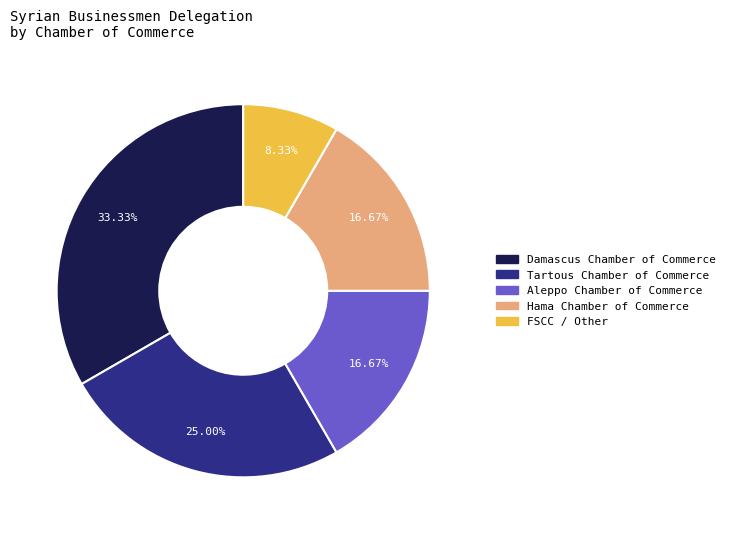

True or false: Hama Chamber of Commerce accounts for 17% of the total.

True